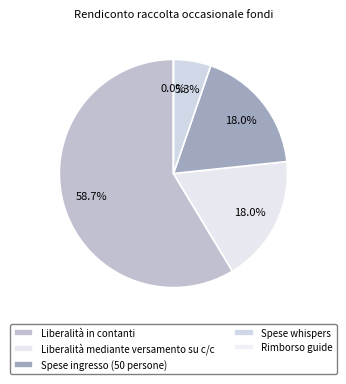

Is the sum of Rimborso guide and Spese ingresso (50 persone) greater than half?

No